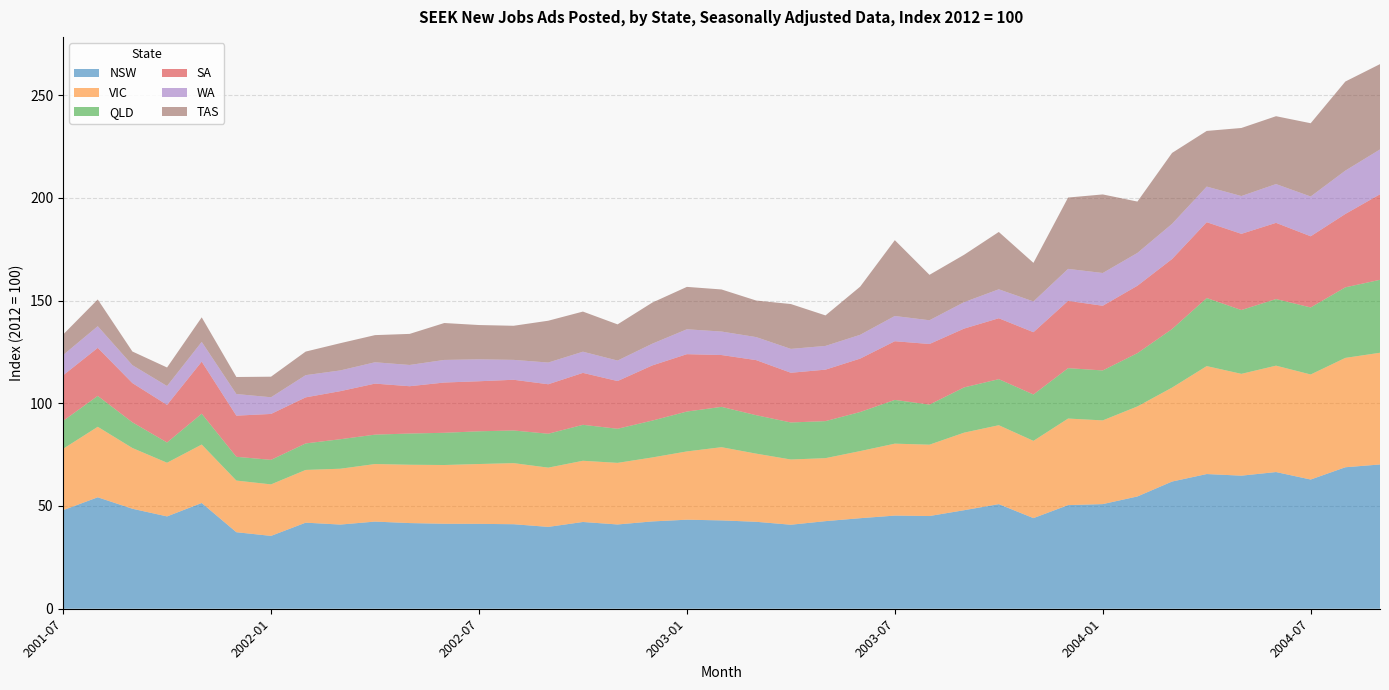

Reading right to left, extract all data points from this chart.

NSW: 70.2	68.8	62.9	66.5	64.8	65.5	61.9	54.6	50.9	50.4	44.1	50.9	48.0	45.1	45.3	44.1	42.6	40.9	42.3	43.0	43.3	42.5	41.0	42.2	39.8	41.1	41.3	41.4	41.7	42.4	41.0	41.9	35.5	37.2	51.5	44.9	48.7	54.2	48.0
VIC: 54.4	53.2	51.1	51.8	49.5	52.5	45.7	43.8	40.7	42.1	37.6	38.4	37.8	34.7	35.0	32.7	30.7	31.8	33.2	35.6	33.2	31.1	30.0	29.8	28.8	29.7	29.1	28.6	28.4	28.0	27.2	25.7	25.1	25.1	28.4	26.1	29.6	34.3	29.9
QLD: 35.5	34.3	32.6	32.4	31.1	33.1	28.5	25.9	24.3	24.5	22.6	22.4	22.0	19.5	21.3	19.0	18.0	18.0	18.7	19.6	19.4	17.9	16.6	17.5	16.5	15.9	15.9	15.7	15.2	14.3	14.4	12.9	11.9	11.6	15.0	9.8	12.5	15.0	13.6
SA: 41.6	35.7	34.6	37.1	37.1	36.9	34.1	32.8	31.5	32.7	30.3	29.6	28.6	29.5	28.6	26.0	25.1	24.2	26.8	25.2	27.9	26.8	23.2	25.3	24.1	24.7	24.4	24.5	23.0	24.8	23.4	22.4	22.3	20.0	25.3	18.3	19.1	23.4	22.2
WA: 21.8	21.1	19.4	18.9	18.4	17.3	17.1	16.0	15.9	15.6	15.0	14.1	12.9	11.6	12.3	11.6	11.6	11.6	11.2	11.4	12.1	10.6	10.0	10.3	10.6	9.7	10.7	11.0	10.3	10.4	10.1	10.8	8.1	10.5	9.6	9.2	8.7	10.5	9.9
TAS: 41.5	43.4	35.6	33.0	33.1	27.1	34.5	25.0	38.2	34.7	18.8	27.9	23.1	22.1	36.9	23.4	14.8	21.8	17.8	20.5	20.6	20.0	17.6	19.5	20.4	16.6	16.7	18.0	15.1	13.2	13.3	11.5	10.0	8.3	11.9	9.0	6.7	13.0	10.0